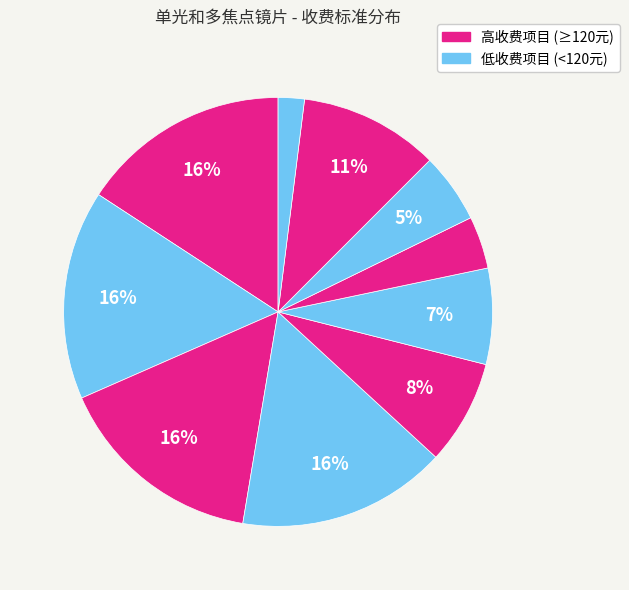

How many slices are in this pie chart?

10